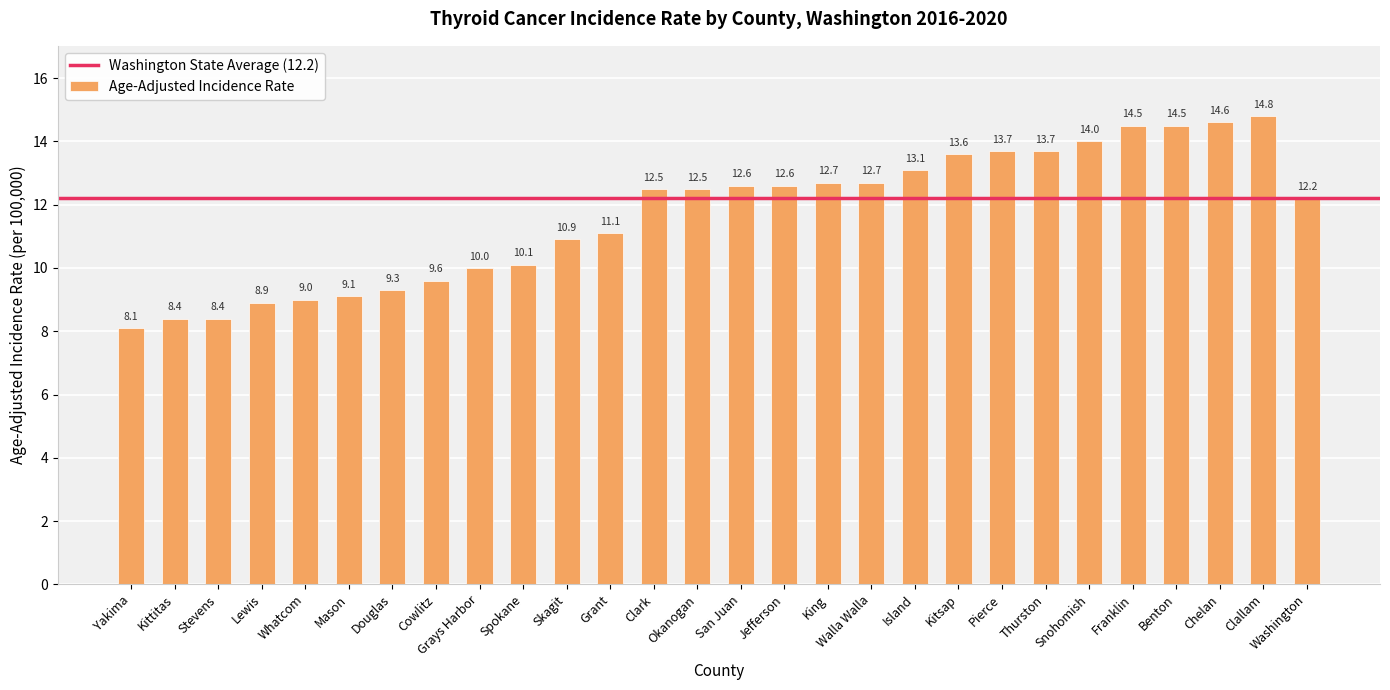

What is the change in value from Kitsap to Snohomish?

+0.4